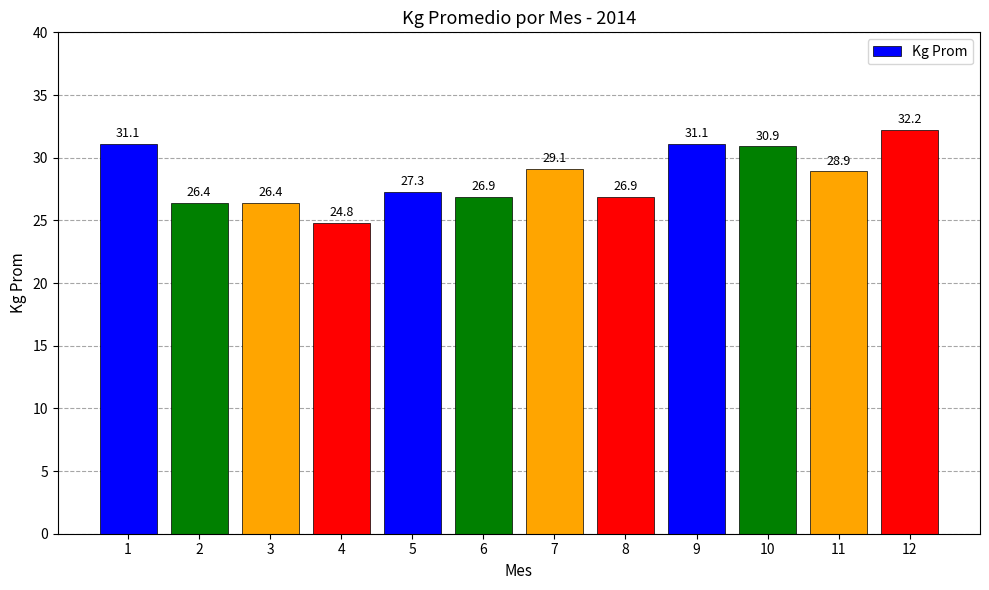

Which has a higher value, 9 or 3?

9